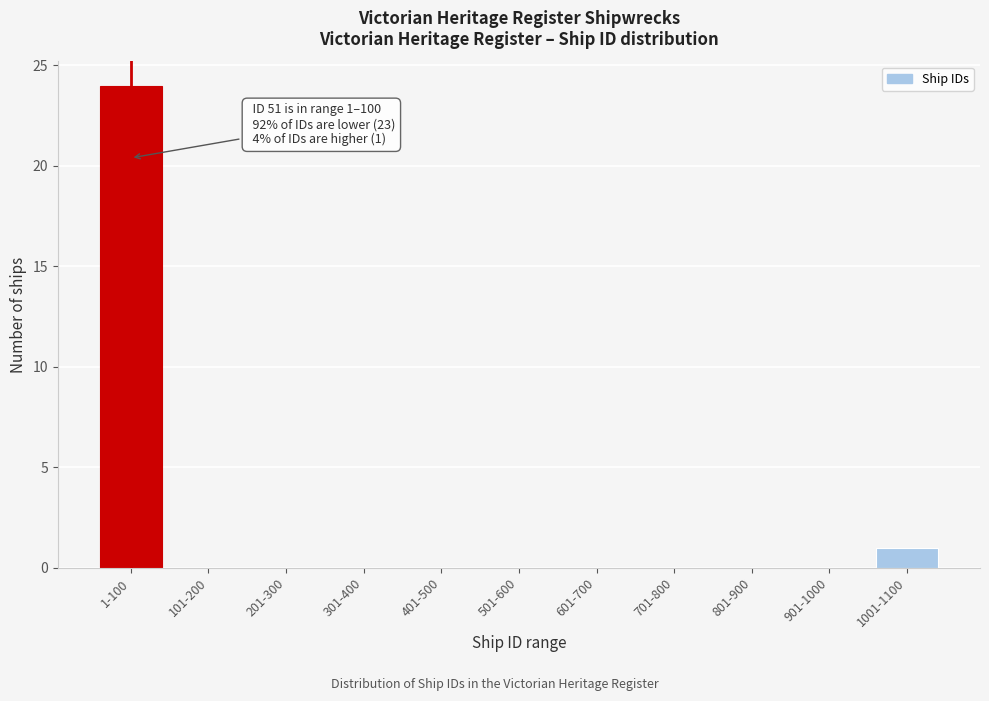

Reading left to right, list all the values displayed in this chart.

1-100=24	101-200=0	201-300=0	301-400=0	401-500=0	501-600=0	601-700=0	701-800=0	801-900=0	901-1000=0	1001-1100=1